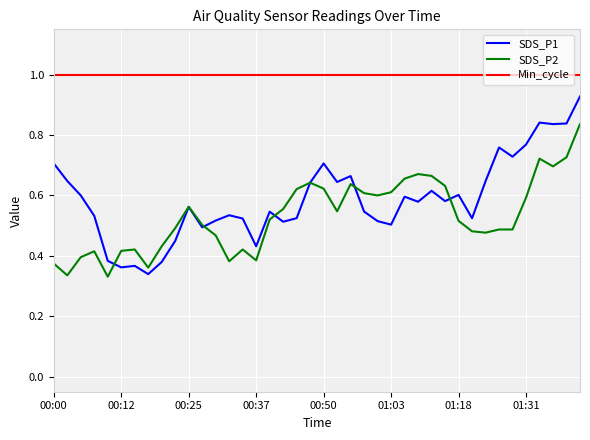

True or false: Min_cycle and SDS_P2 intersect in this chart.

False